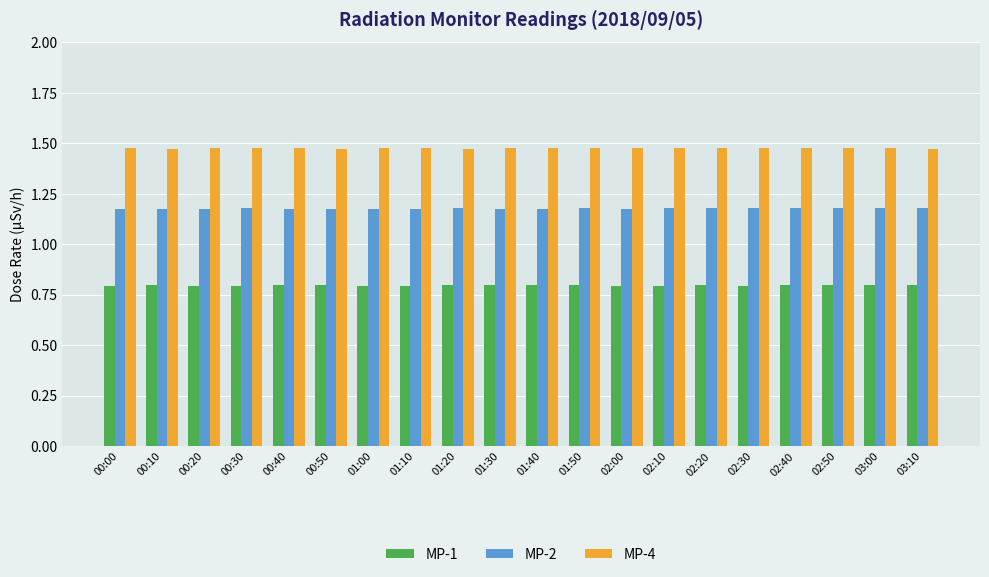

Is it true that MP-2 equals 0.3 at 00:00?

False